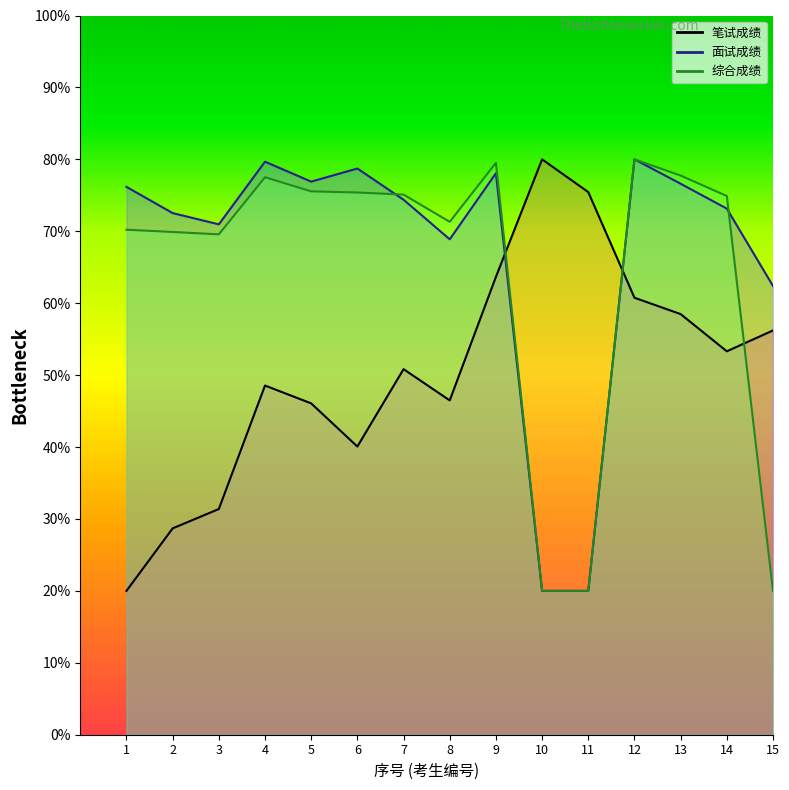

Which has a higher value, 1 or 7?

7